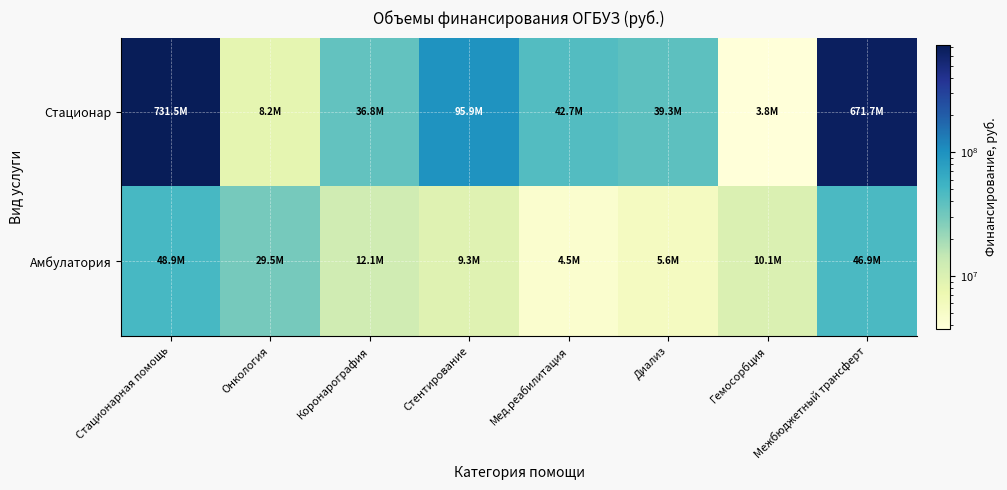

List the series in order of their overall mean, lowest first.

Амбулатория, Стационар